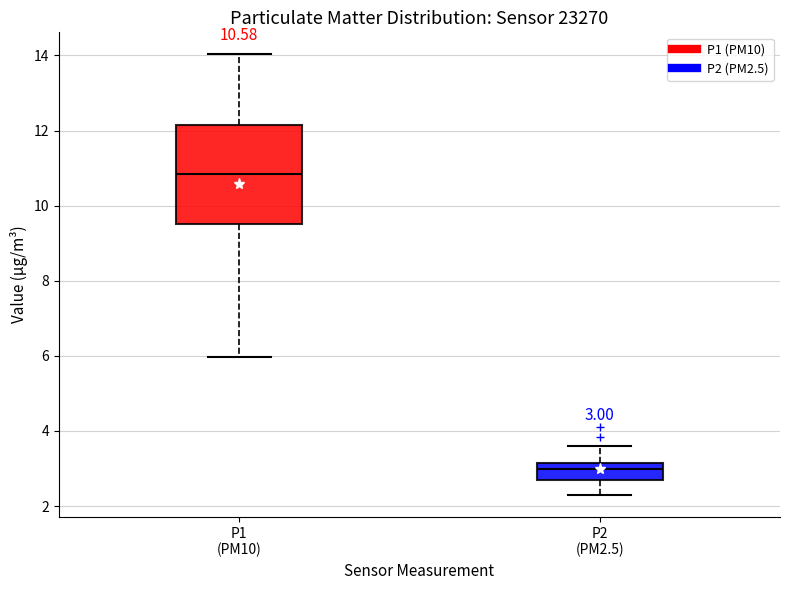

Which box has the highest median line?

P1 (PM10)